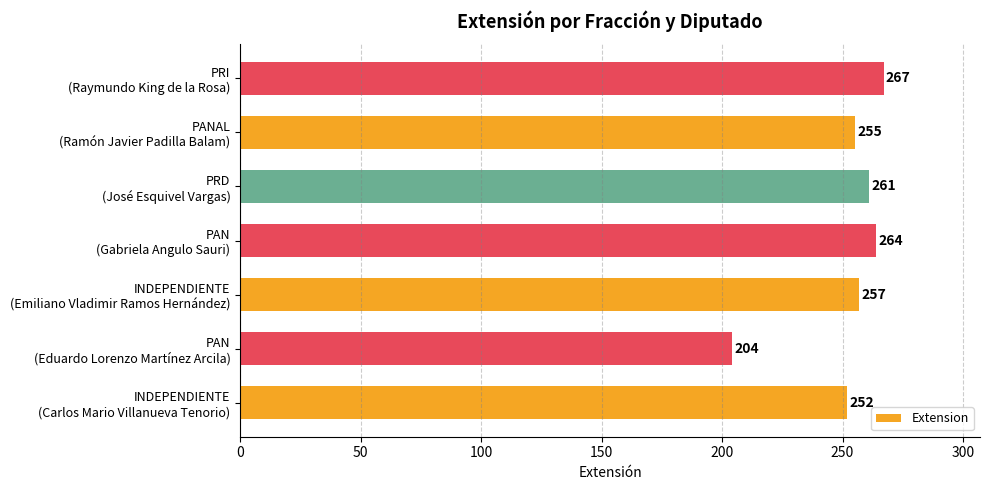

What is the maximum value shown in the chart?

267